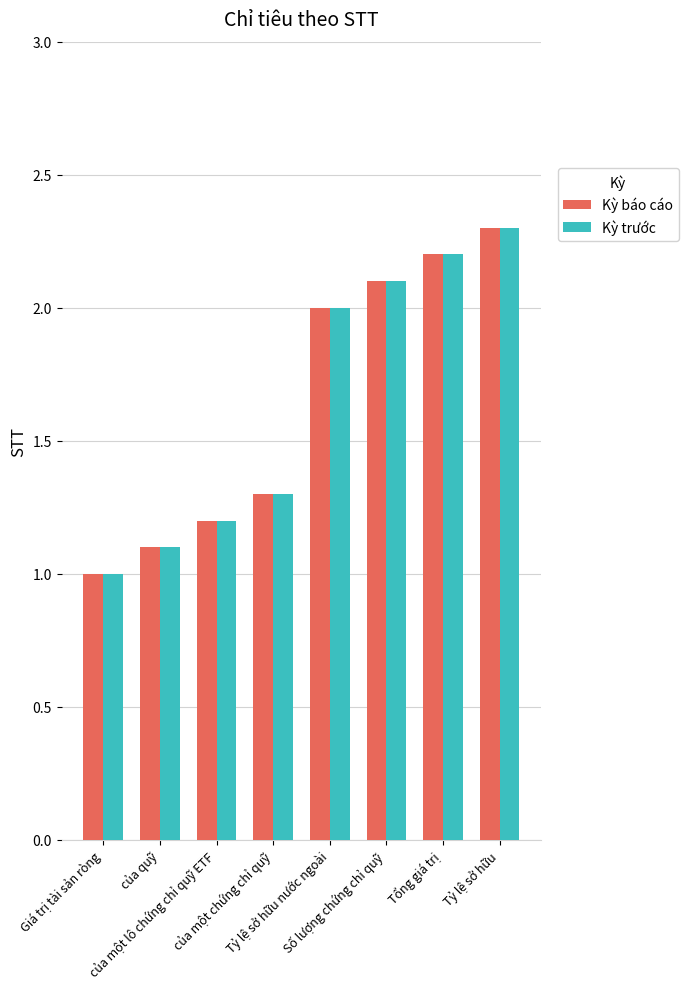

Reading right to left, list all the values displayed in this chart.

Kỳ báo cáo: Tỷ lệ sở hữu=2.3	Tổng giá trị=2.2	Số lượng chứng chỉ quỹ=2.1	Tỷ lệ sở hữu nước ngoài=2.0	của một chứng chỉ quỹ=1.3	của một lô chứng chỉ quỹ ETF=1.2	của quỹ=1.1	Giá trị tài sản ròng=1.0
Kỳ trước: Tỷ lệ sở hữu=2.3	Tổng giá trị=2.2	Số lượng chứng chỉ quỹ=2.1	Tỷ lệ sở hữu nước ngoài=2.0	của một chứng chỉ quỹ=1.3	của một lô chứng chỉ quỹ ETF=1.2	của quỹ=1.1	Giá trị tài sản ròng=1.0